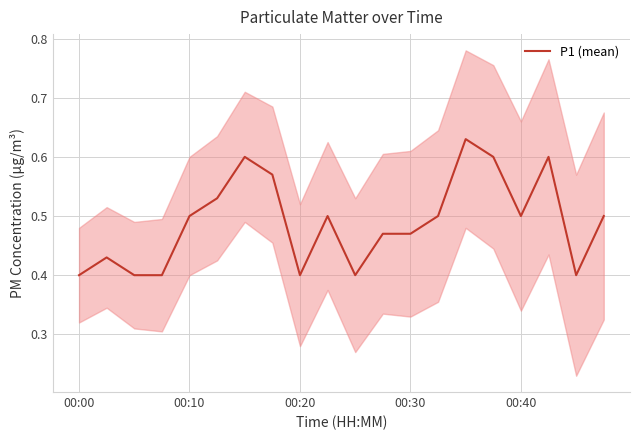

The P1 (mean) series shows 0.5 at 00:40. True or false?

True